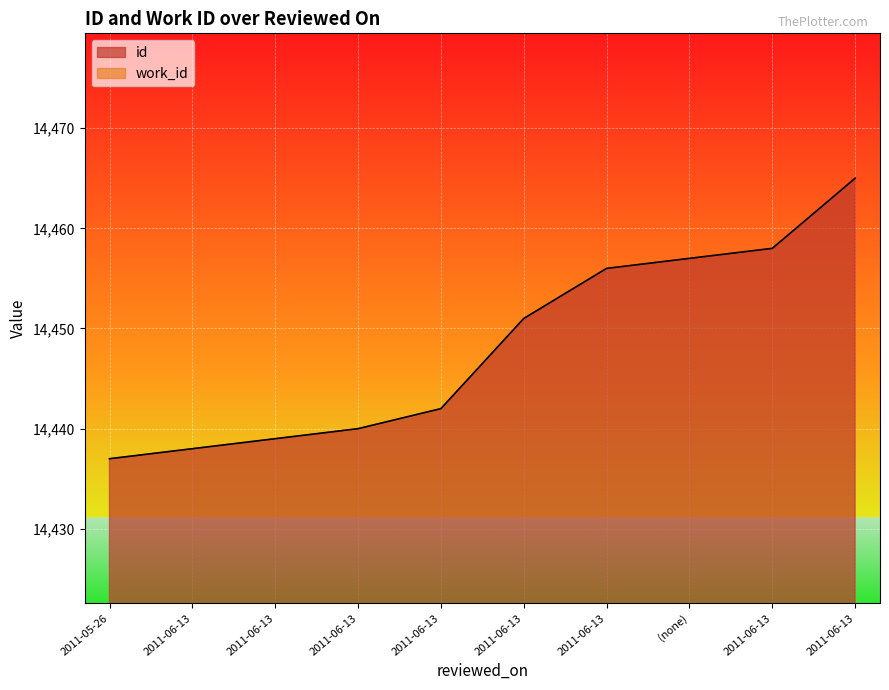

Rank the categories by value from lowest to highest.

2011-05-26, 2011-06-13, 2011-06-13, 2011-06-13, 2011-06-13, 2011-06-13, 2011-06-13, (none), 2011-06-13, 2011-06-13